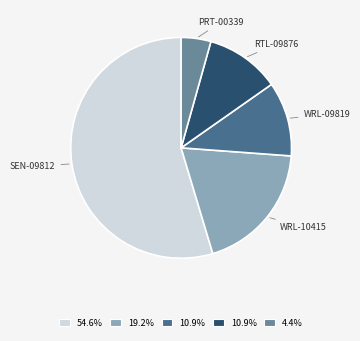

Does any single category account for the majority?

Yes